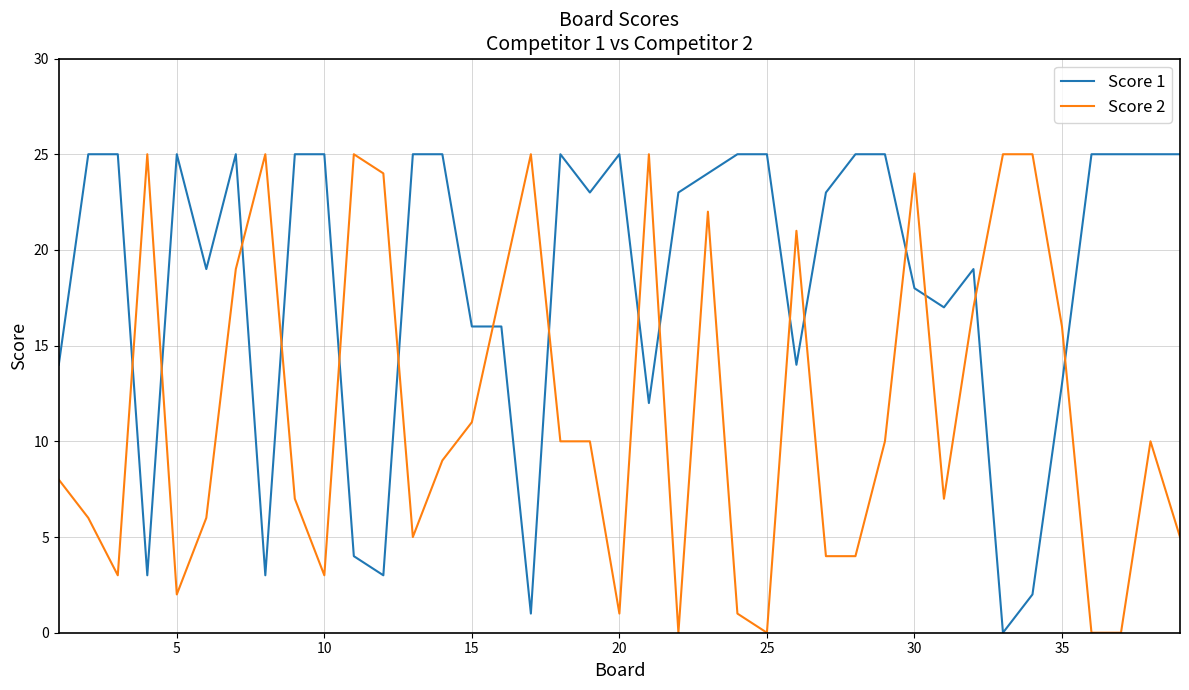

Rank the series by their average value, from highest to lowest.

Score 1, Score 2